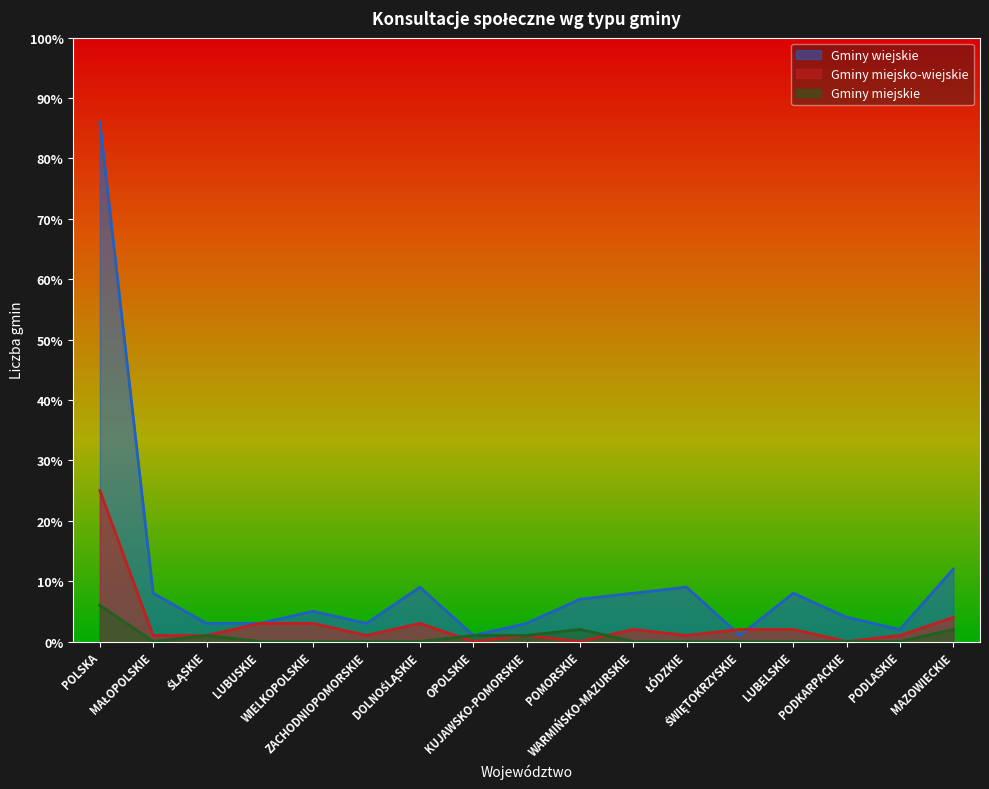

Reading right to left, what are all the values shown in this chart?

Gminy wiejskie: 12	2	4	8	1	9	8	7	3	1	9	3	5	3	3	8	86
Gminy miejsko-wiejskie: 4	1	0	2	2	1	2	0	1	0	3	1	3	3	1	1	25
Gminy miejskie: 2	0	0	0	0	0	0	2	1	1	0	0	0	0	1	0	6